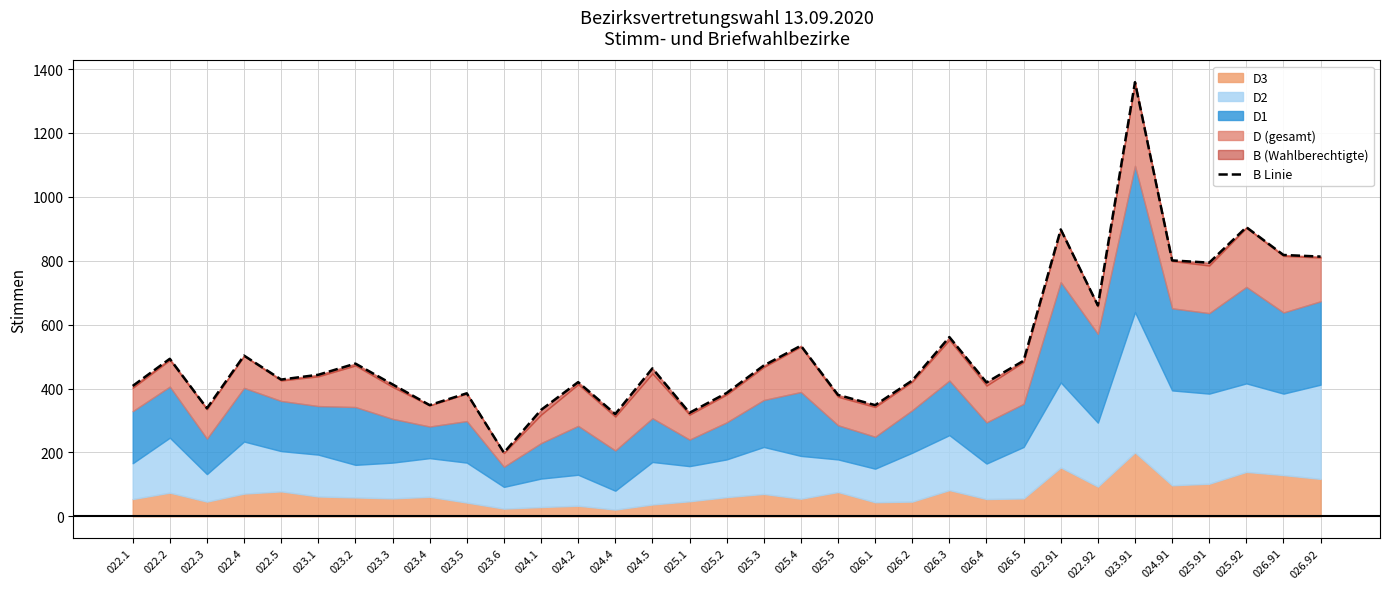

What is the approximate value at 024.4, to the nearest 100?

300